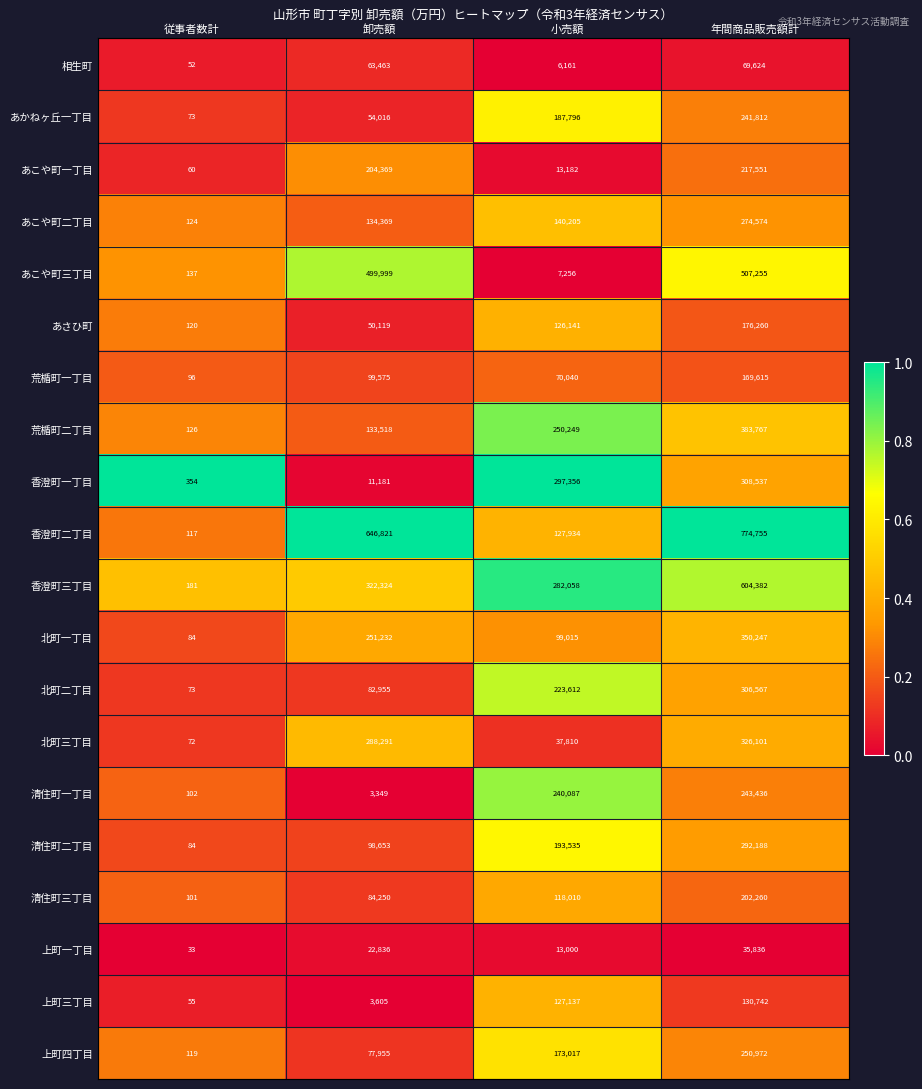

What is the minimum value for あこや町二丁目?

124